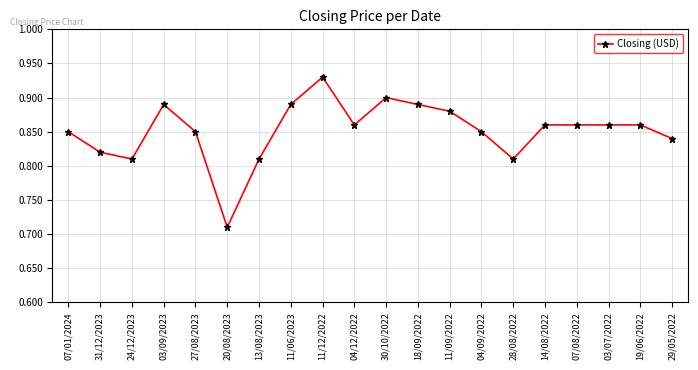

Where is the first local minimum?

24/12/2023